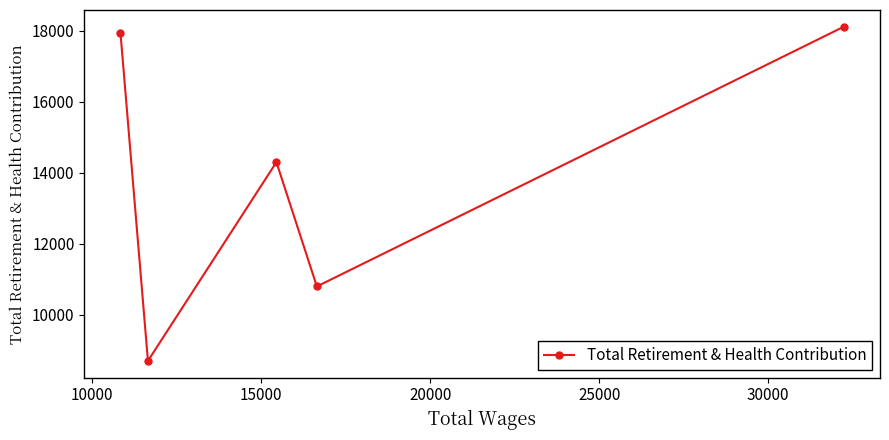

What is the value of the 5th point from the left?

18116